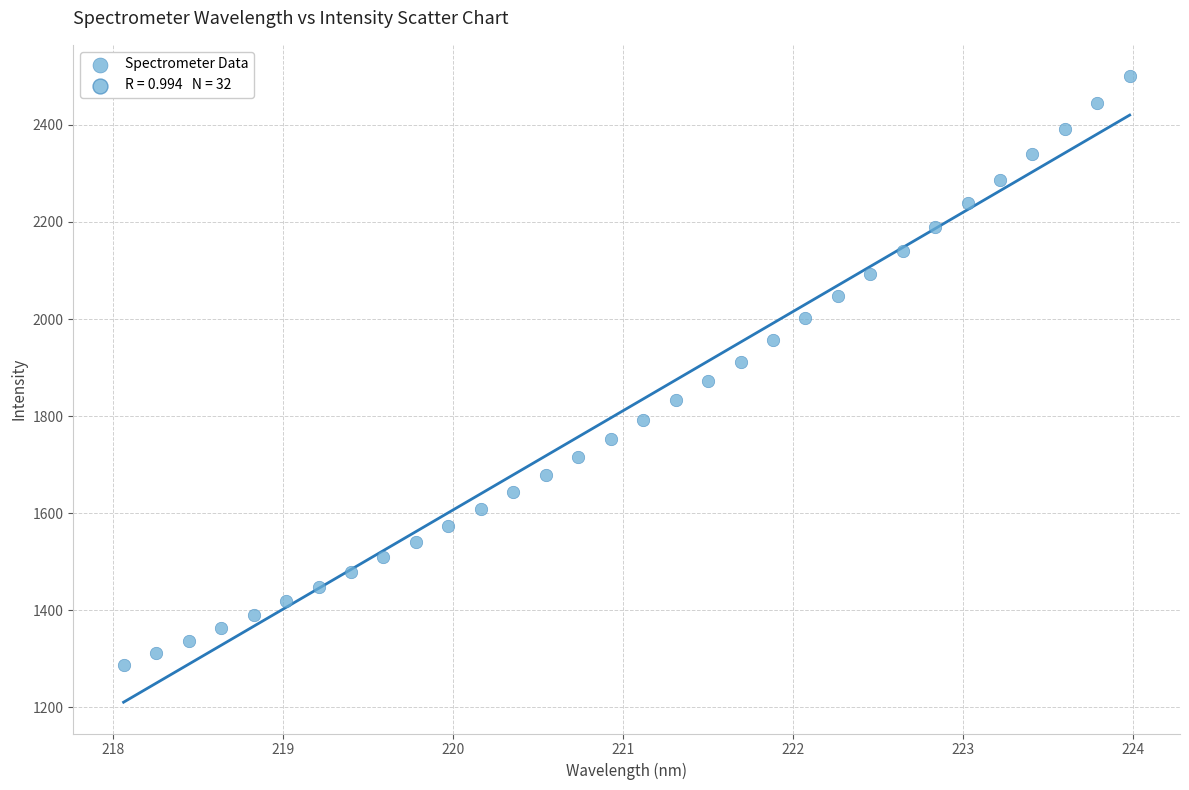

What is the range of Y values (max minus min)?

1212.9